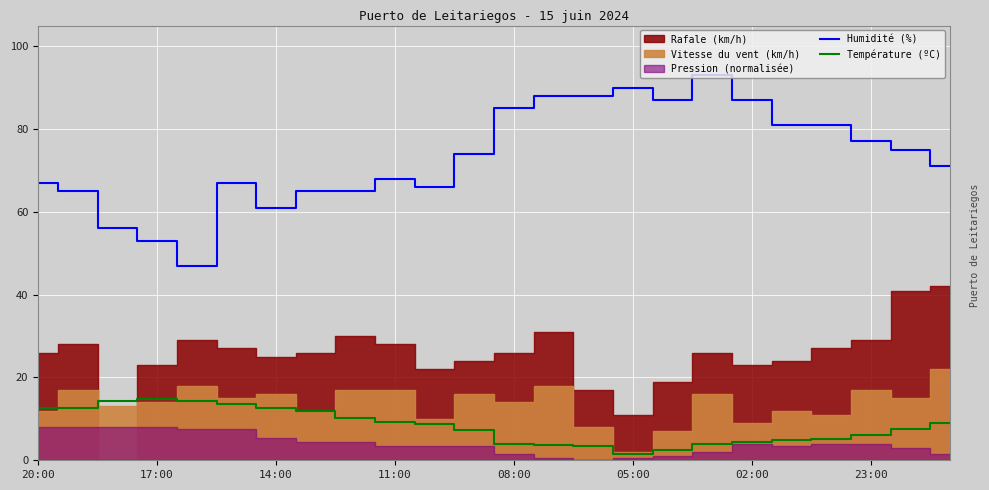

The Humidité (%) series shows 20.9 at 02:00. True or false?

False